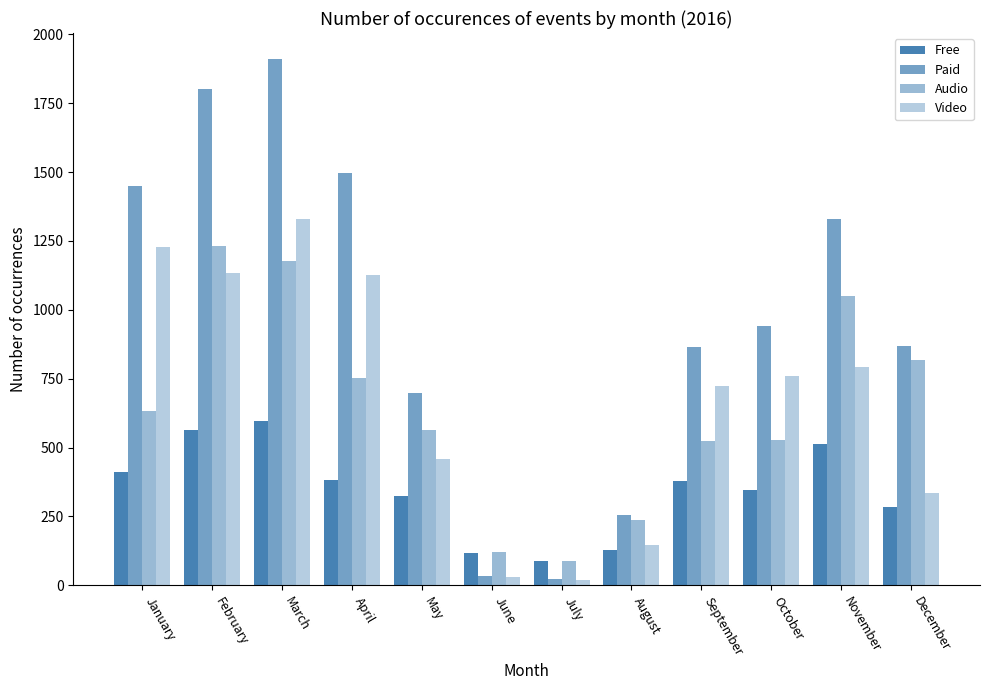

How many values in the Video series are below 761?

6